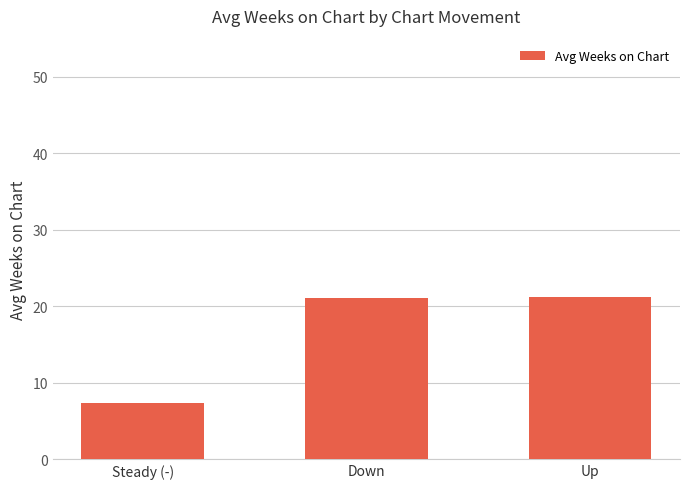

The chart shows a value of 11.6 at Down. True or false?

False